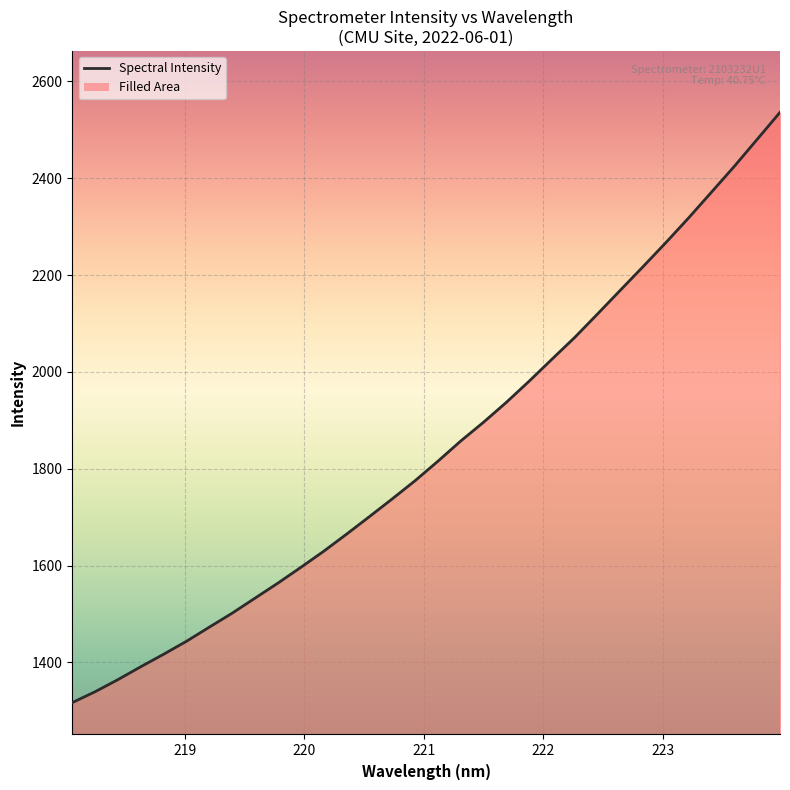

What is the difference between the maximum and minimum values?

1219.0